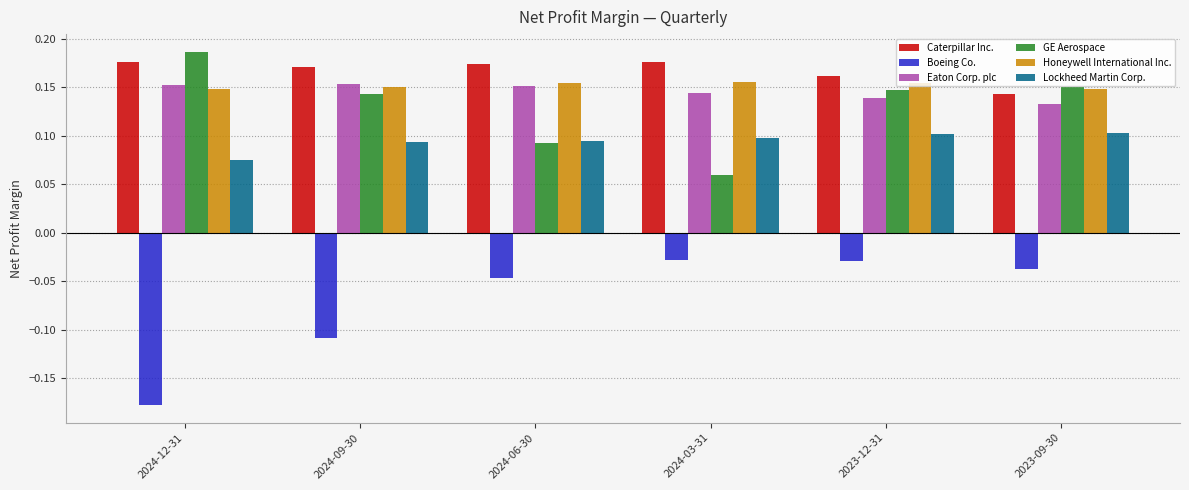

How many Caterpillar Inc. values are between 0 and 1?

6